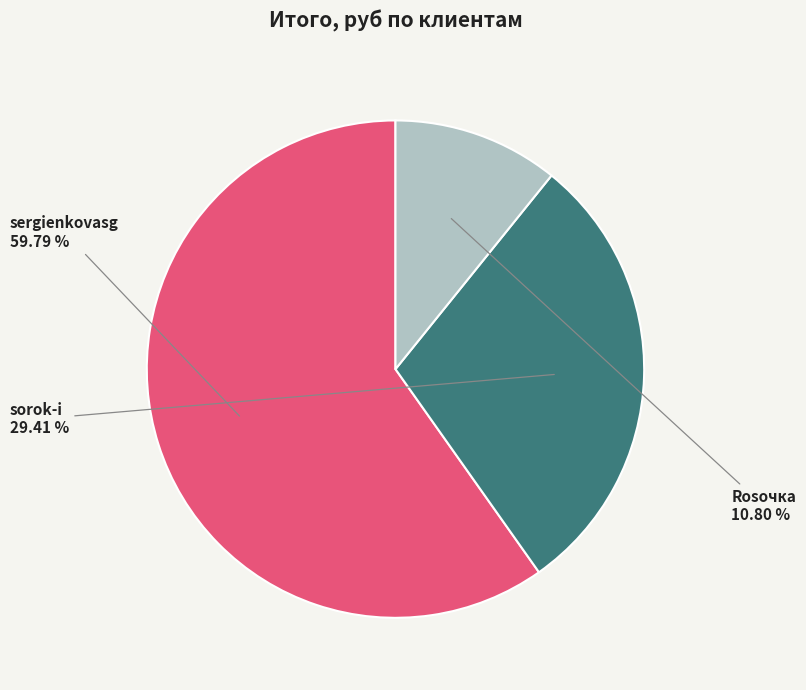

Count the number of slices in the pie.

3